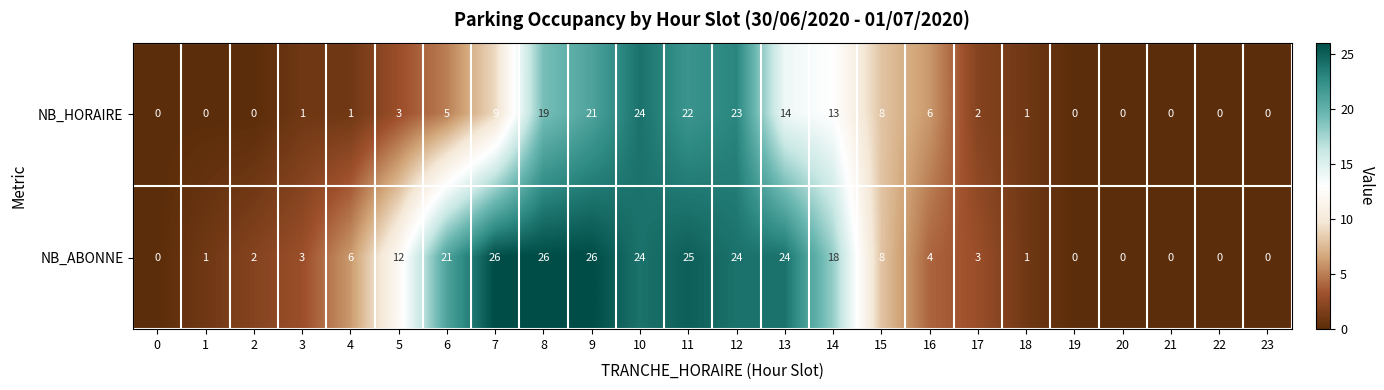

How many data points does each series have?

24